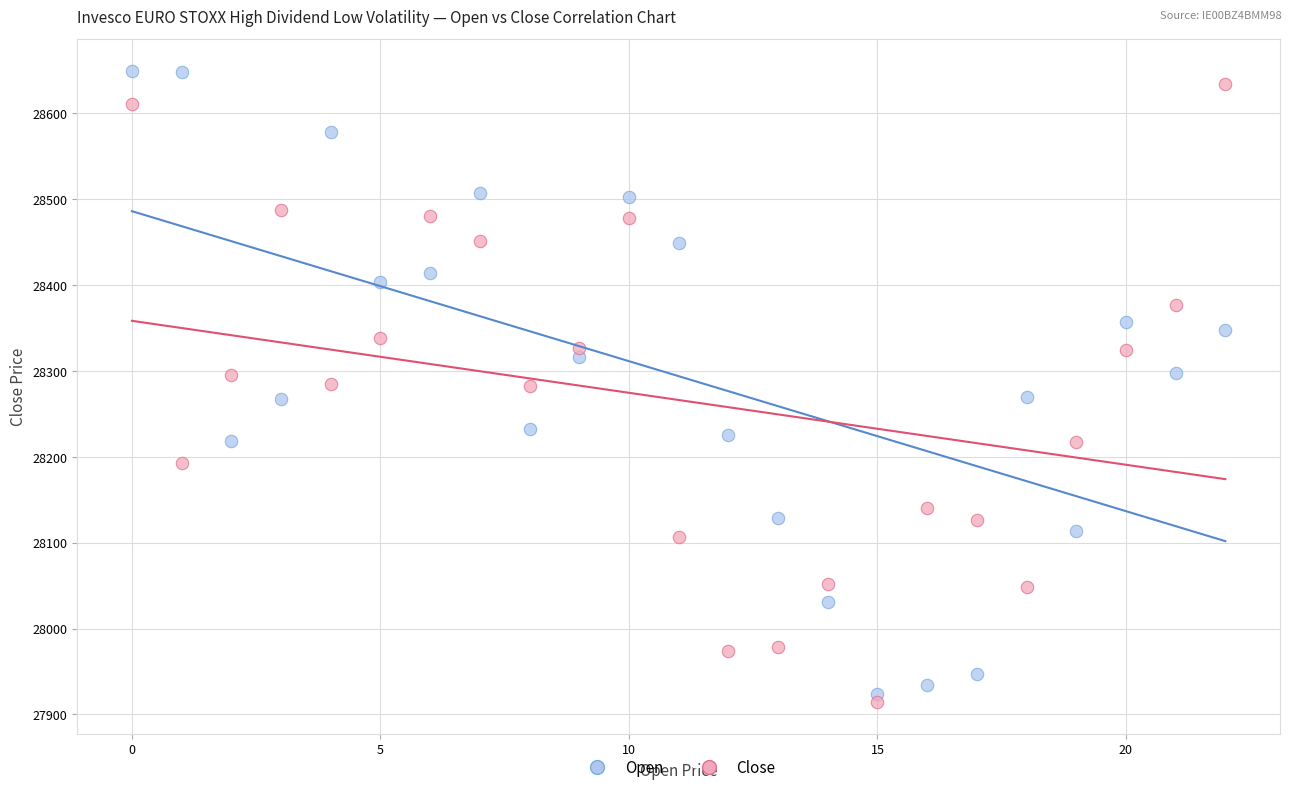

Across all data points, what is the range of Y values (max minus min)?

736